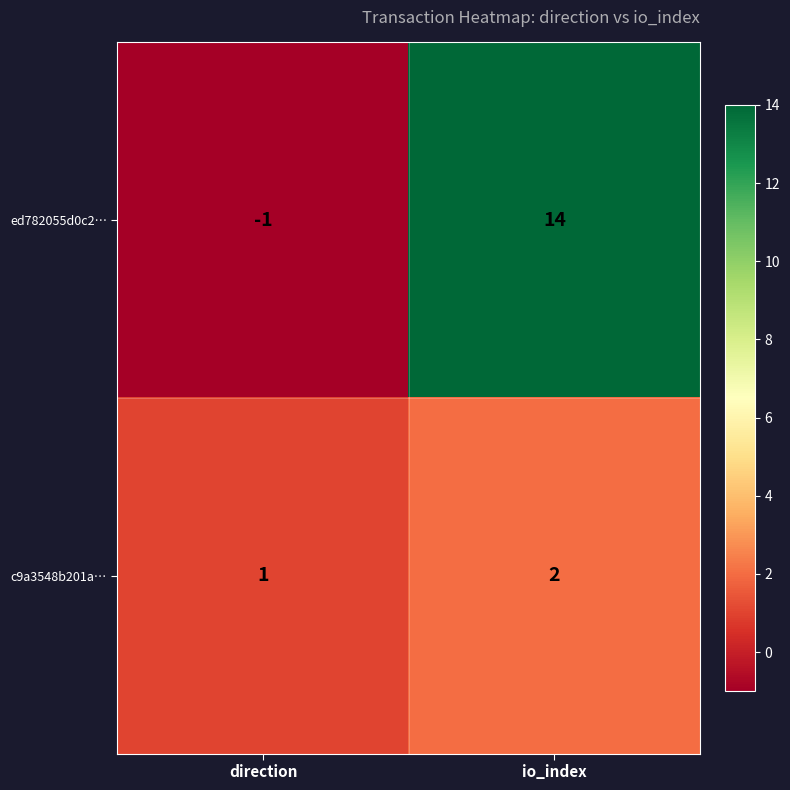

At which category does the chart reach its minimum across all series?

direction